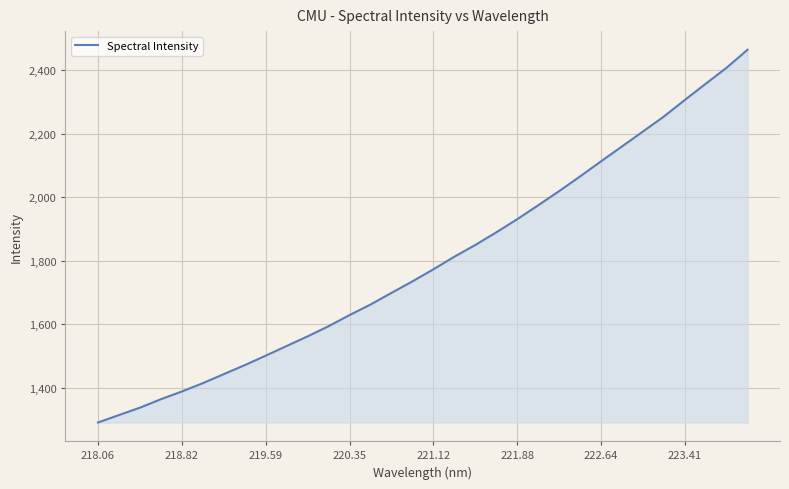

What is the smallest value displayed?

1290.5